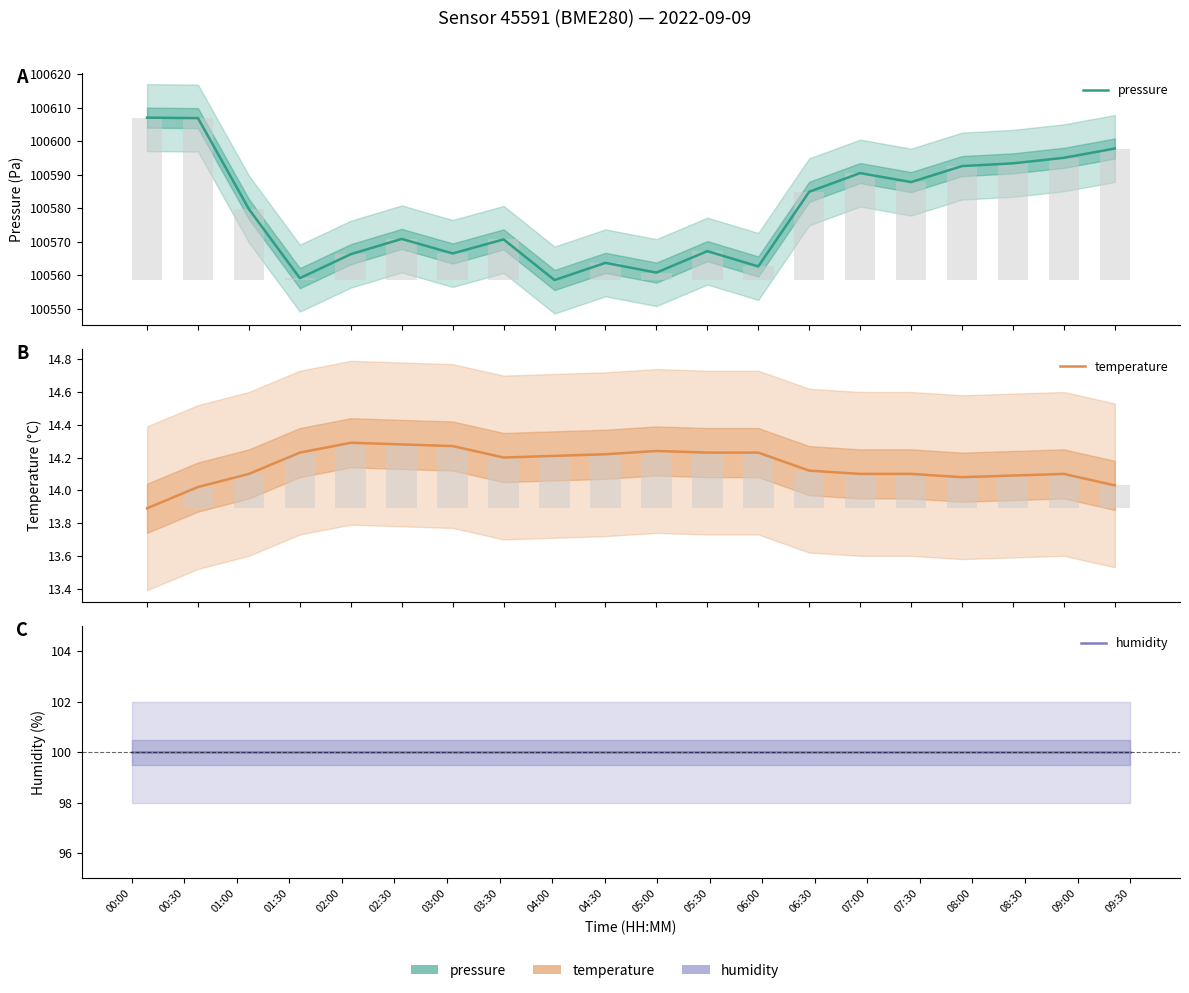

Which category has the highest value across all series?

00:00